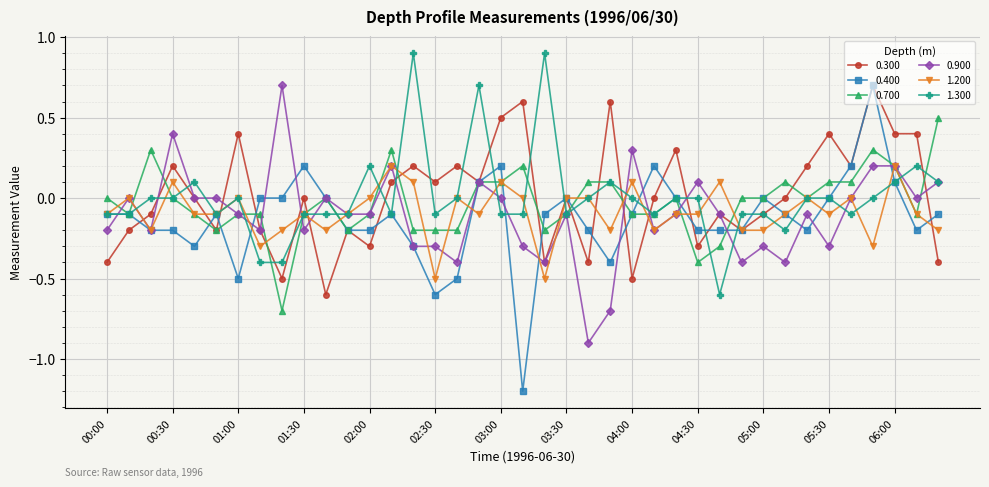

Which series has the largest range (max minus min)?

0.400